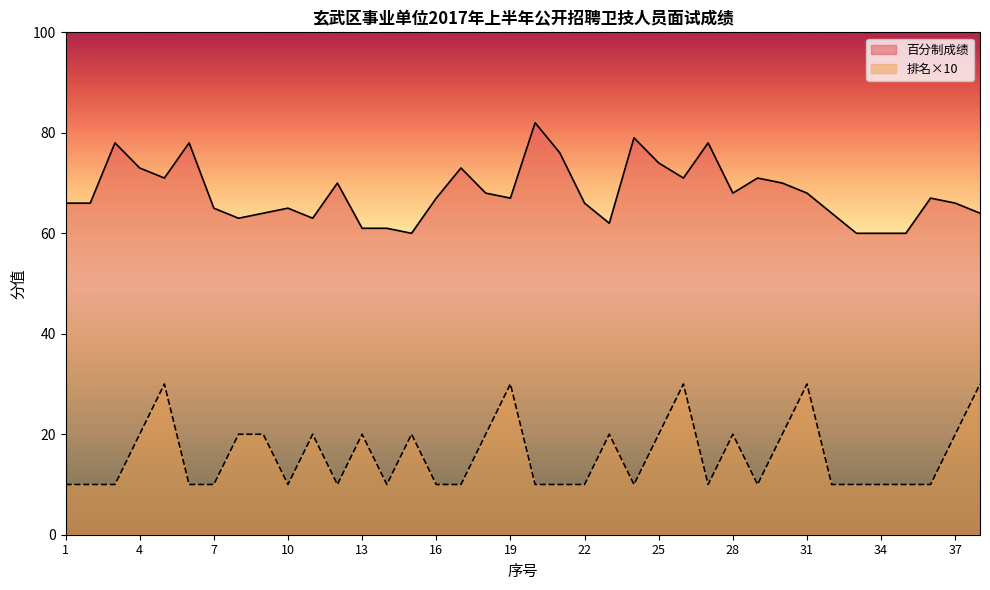

List the labels in order of 百分制成绩 value, smallest first.

15, 33, 34, 35, 13, 14, 23, 8, 11, 9, 32, 38, 7, 10, 1, 2, 22, 37, 16, 19, 36, 18, 28, 31, 12, 30, 5, 26, 29, 4, 17, 25, 21, 3, 6, 27, 24, 20